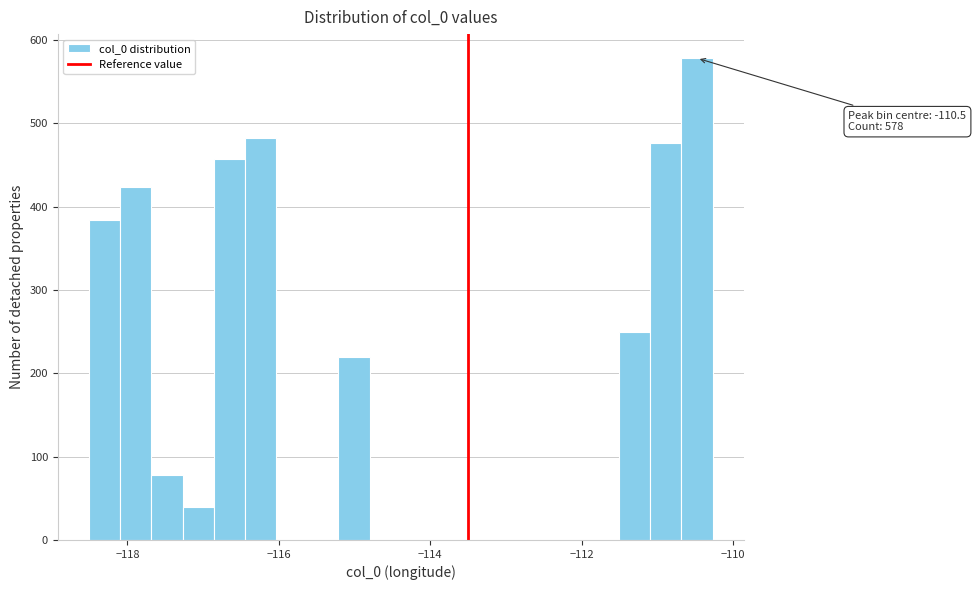

Read against the x-axis, roughly where is the centre of the tallest bar?

-110.4